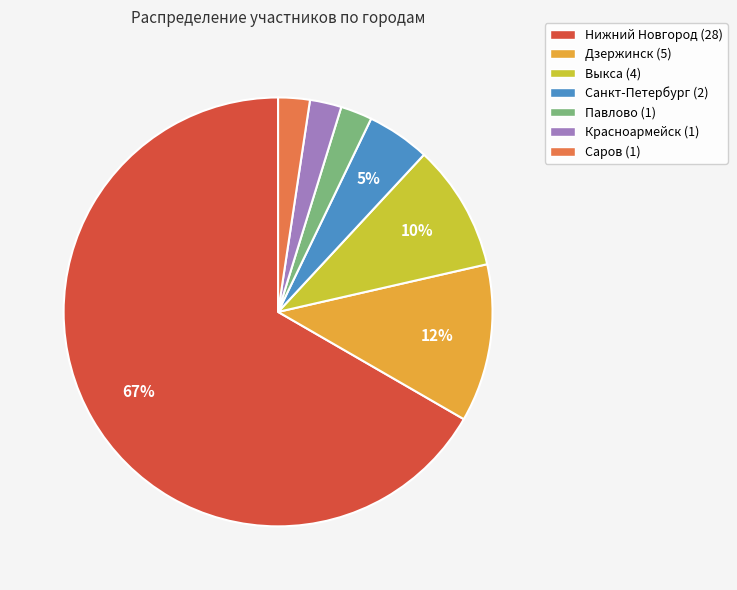

What percentage is the Павлово slice, to the nearest percent?

2%